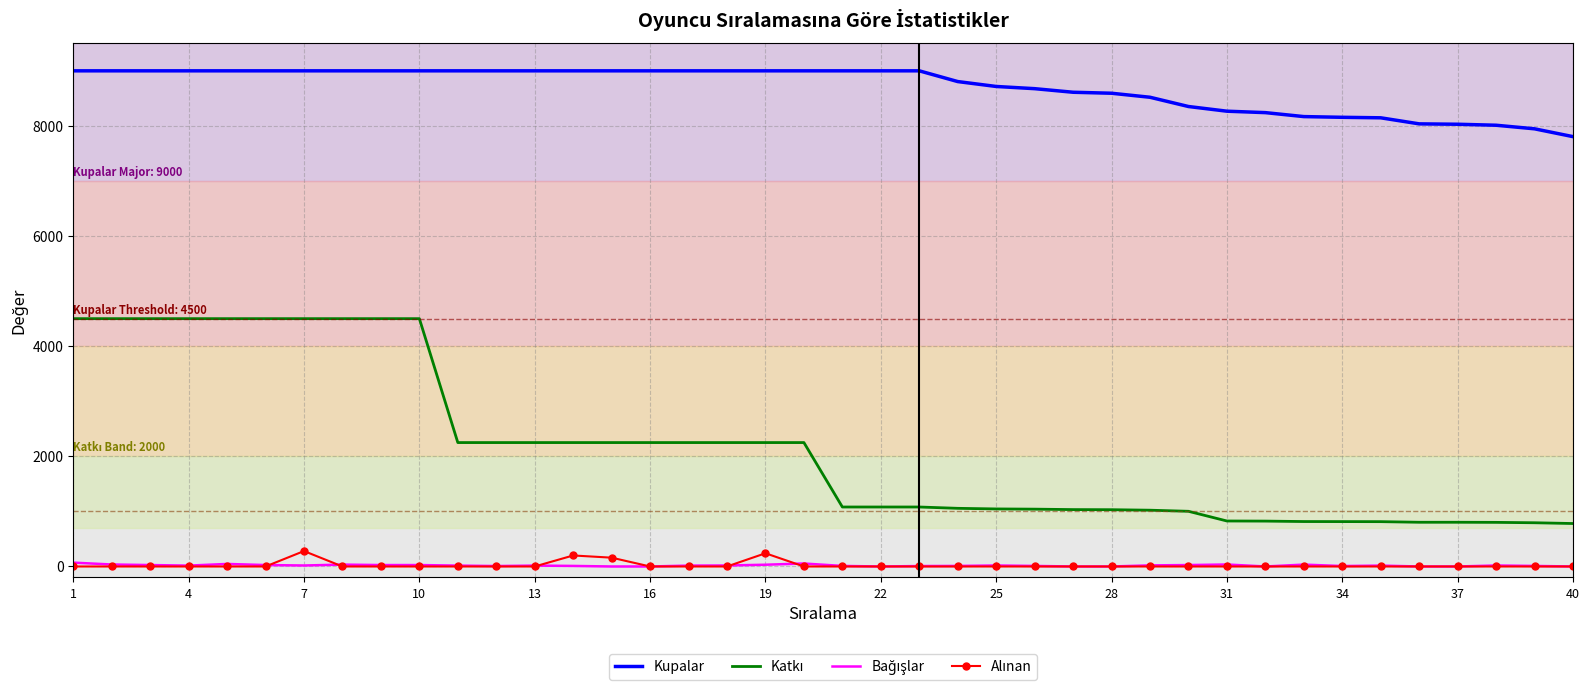

Which series has the largest total across all categories?

Kupalar